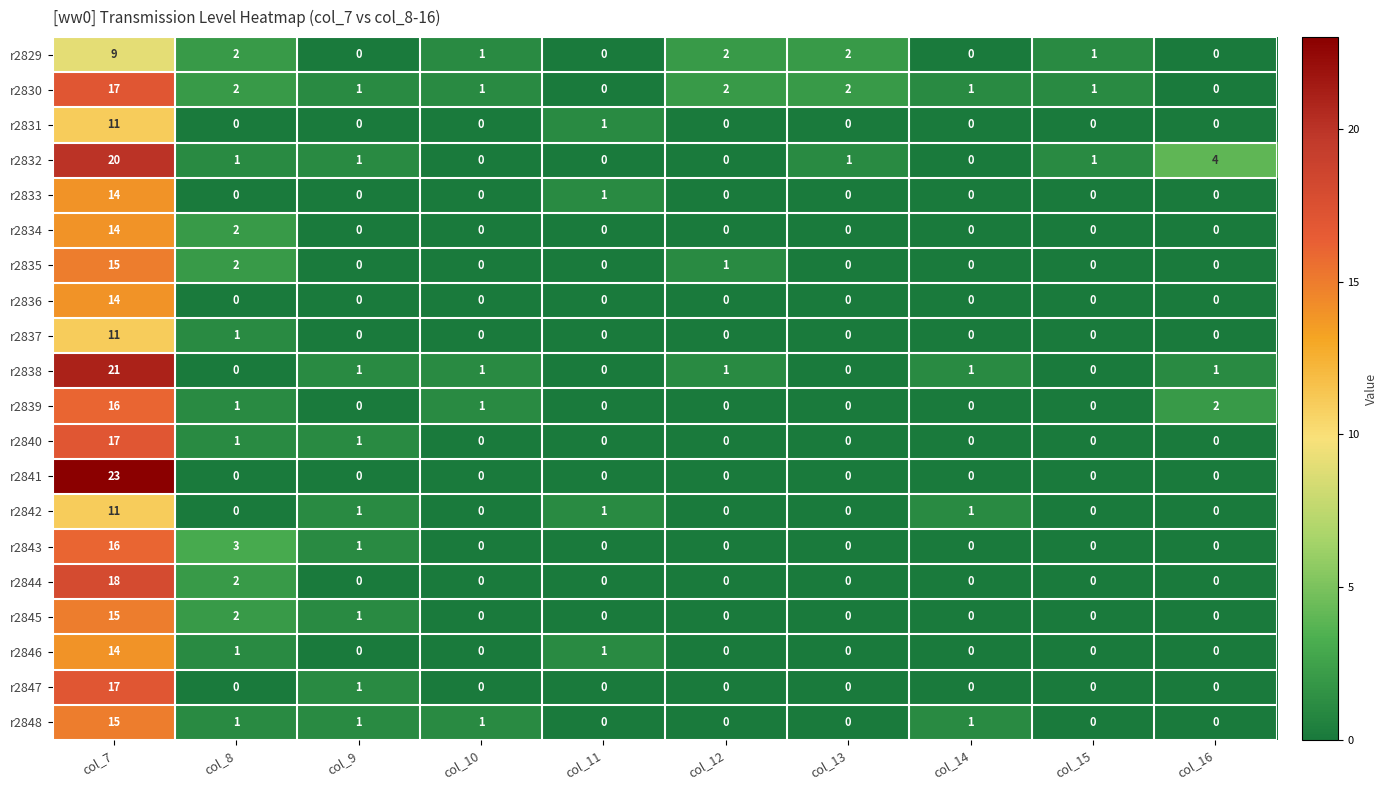

The r2834 series shows 0 at col_14. True or false?

True